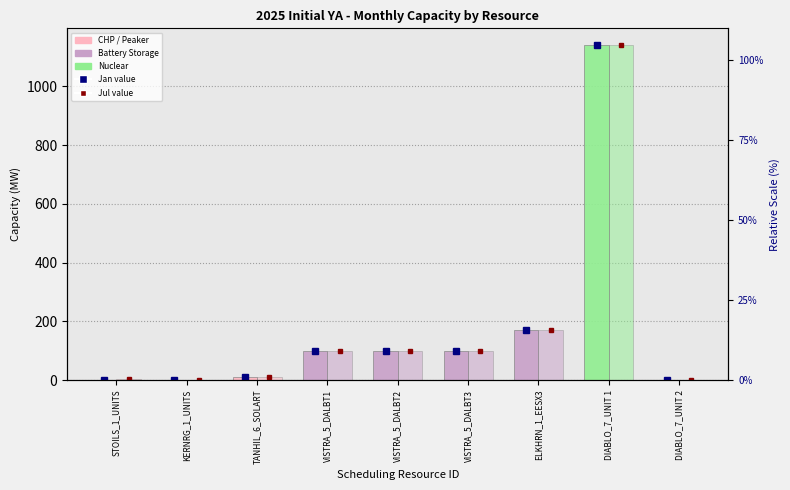

The value of Jul (2025-07-01) at STOILS_1_UNITS is 5.3. True or false?

True